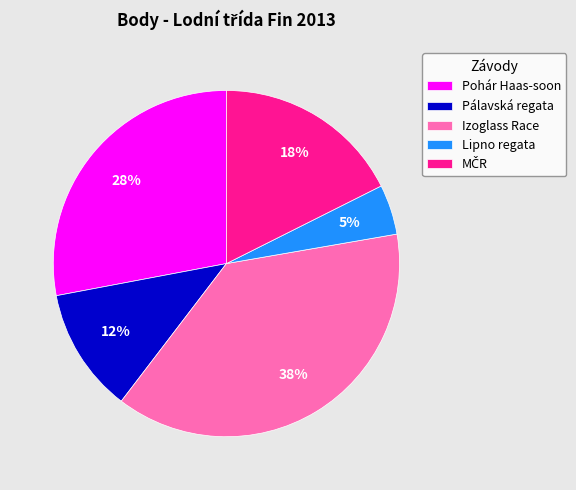

To the nearest percent, what is the difference between the largest and smallest slice percentages?

33%